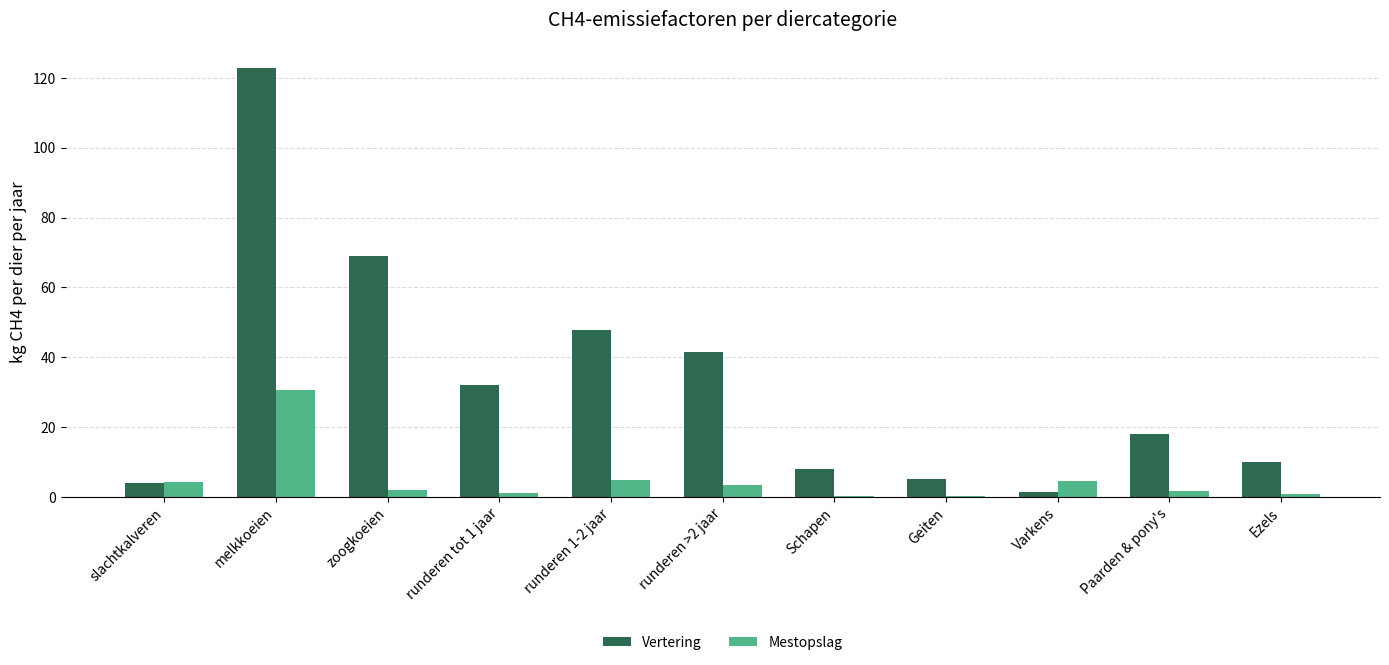

The value of Vertering at runderen 1-2 jaar is 15.7. True or false?

False